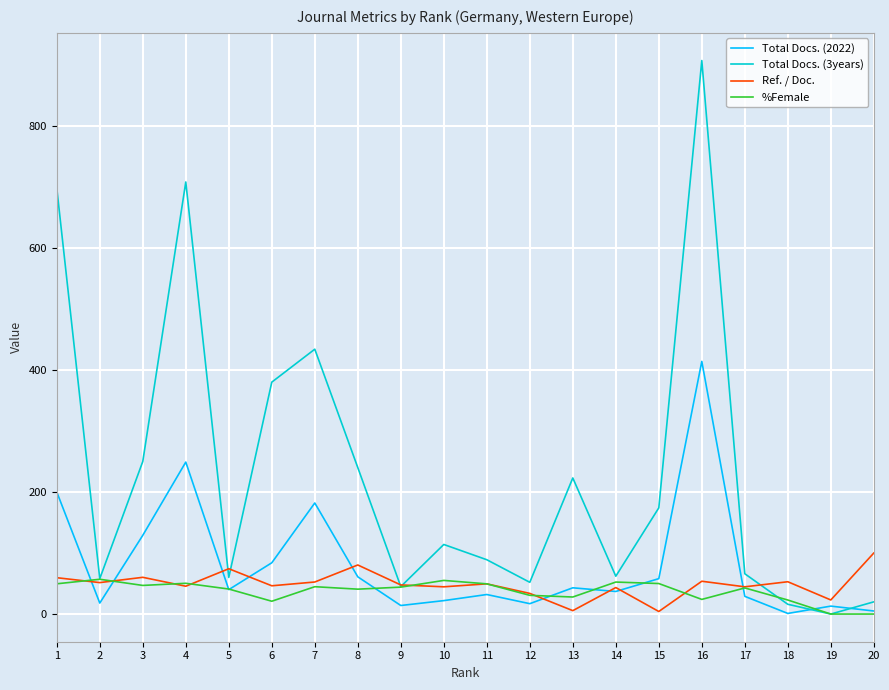

Which category has the highest value across all series?

16